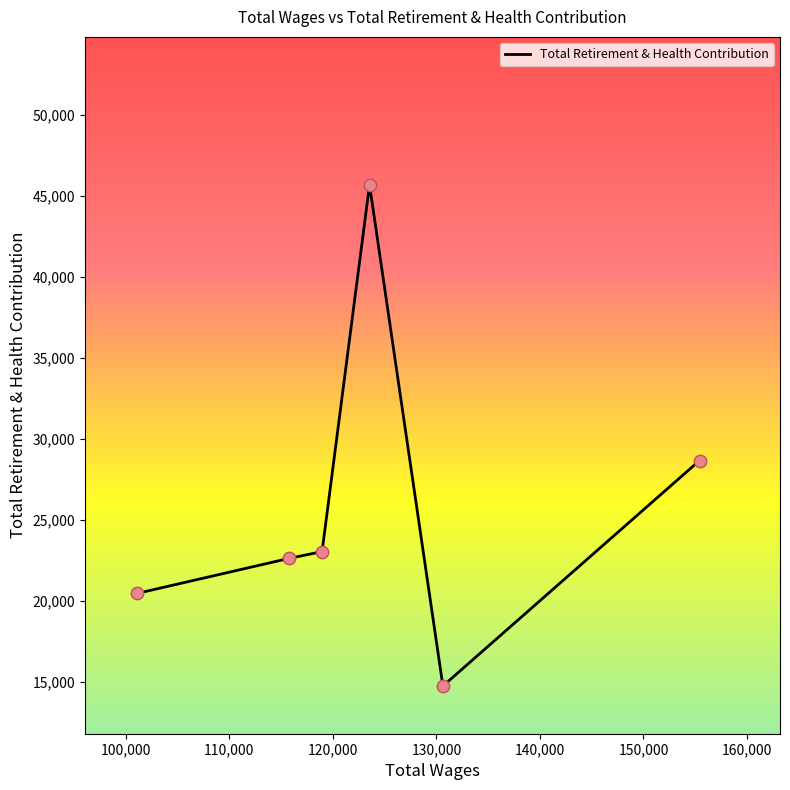

What is the average value?

25850.7